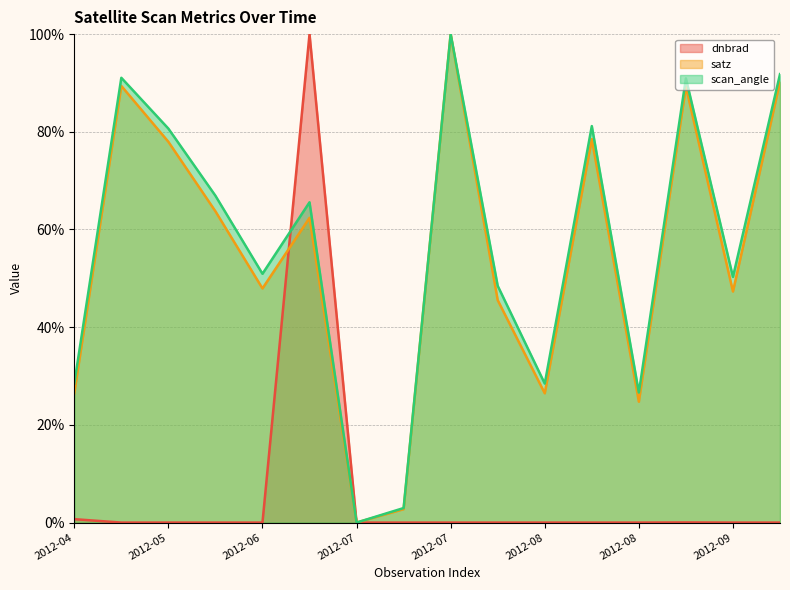

The value of scan_angle at 2012-08 is 49.1. True or false?

False